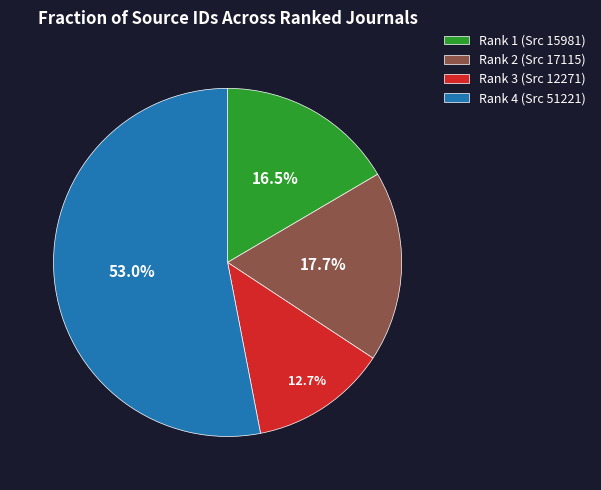

What is the ratio of the value at Rank 3 (Src 12271) to the value at Rank 1 (Src 15981)?

0.8